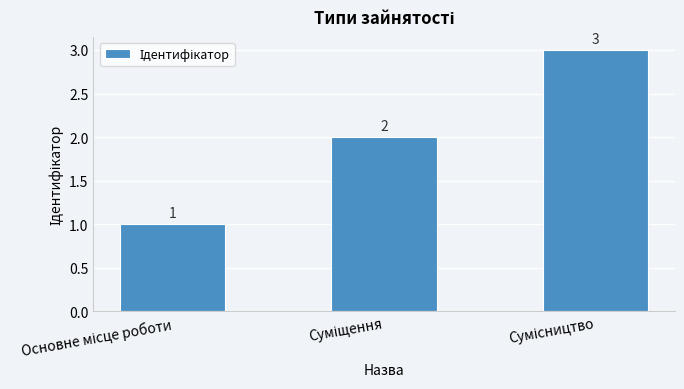

What is the value of the 1st bar from the left?

1